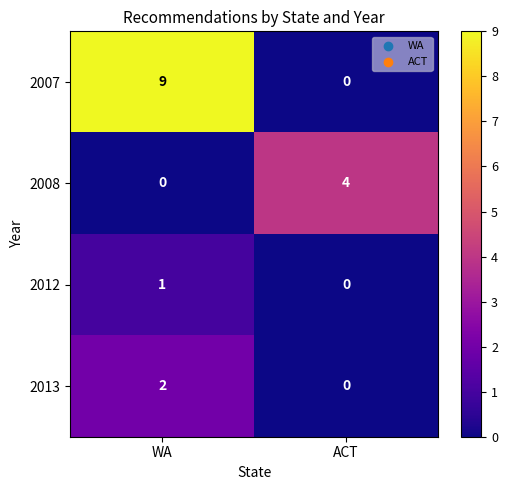

Is it true that 2013 equals 2 at WA?

True